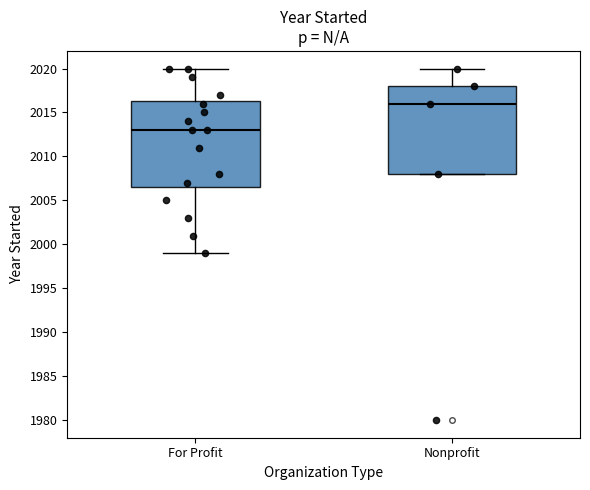

Which box has the lowest median line?

For Profit